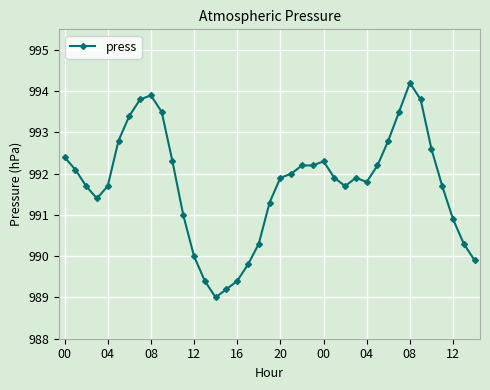

True or false: there are more than 0 points higher than both neighbors.

True